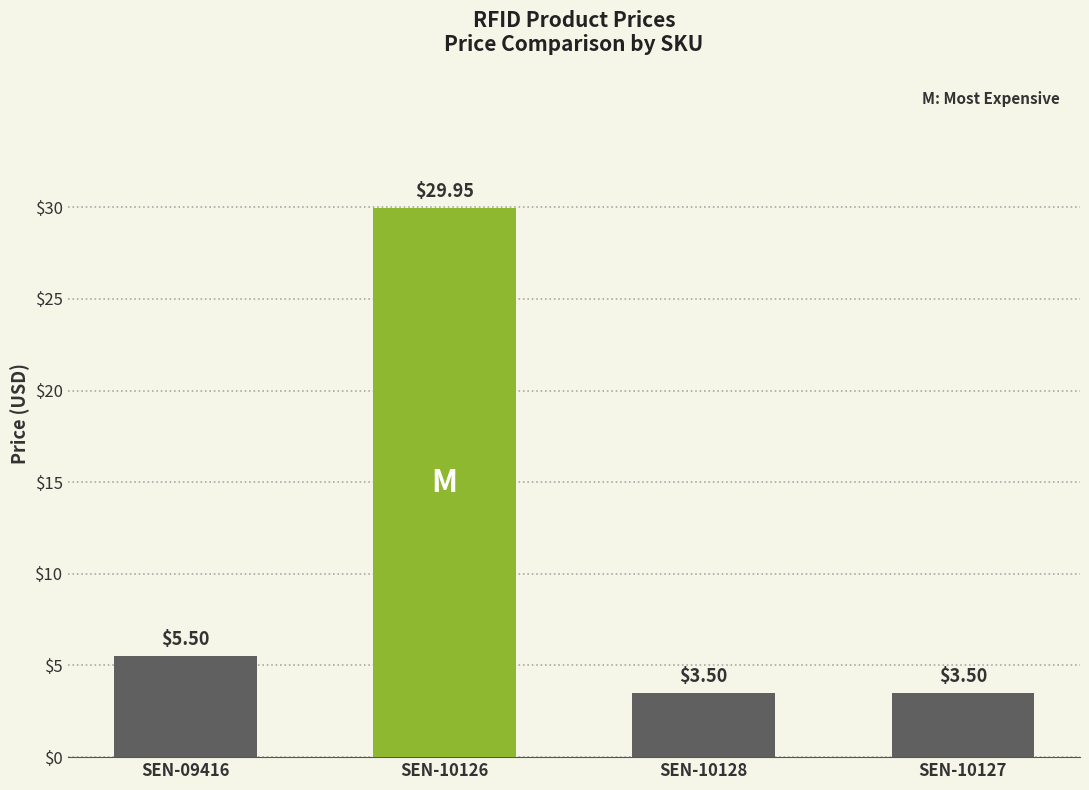

Does the chart contain stacked bars?

No